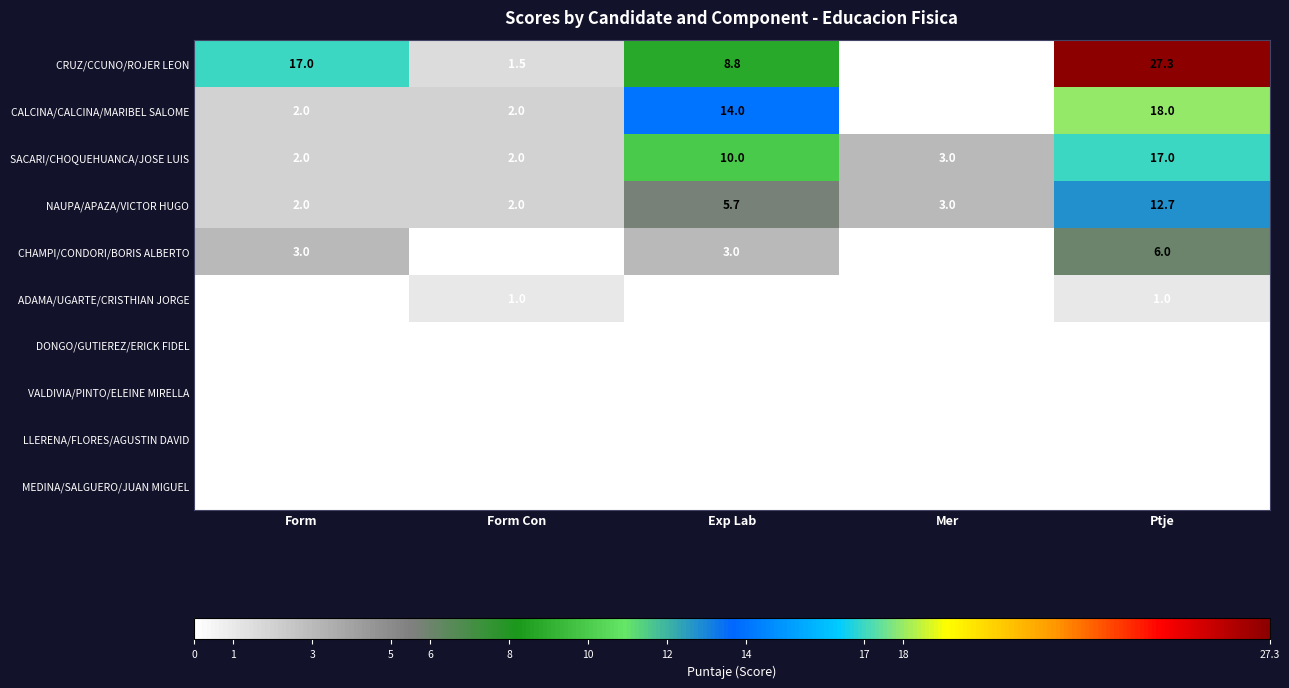

Between Form and Exp Lab, which series saw the biggest shift?

CALCINA/CALCINA/MARIBEL SALOME